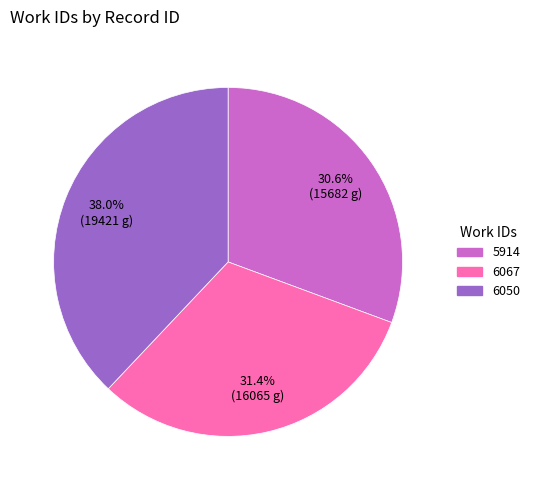

What percentage is the 6067 slice, to the nearest percent?

31%